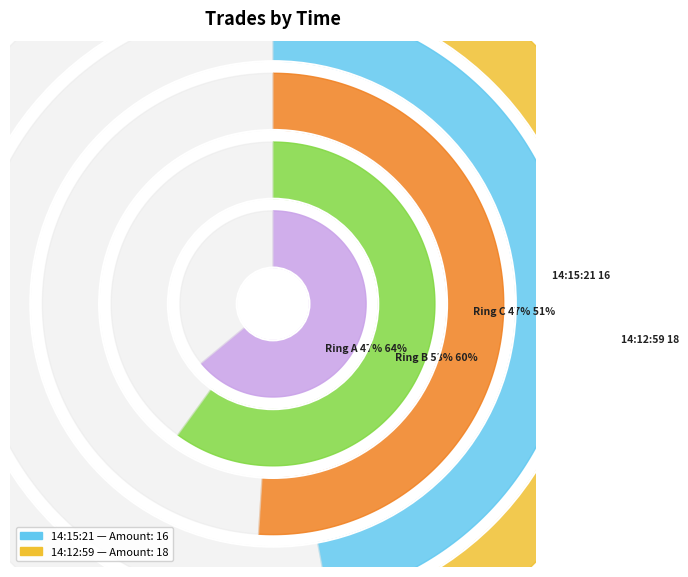

Which category has the biggest portion of the pie?

14:12:59